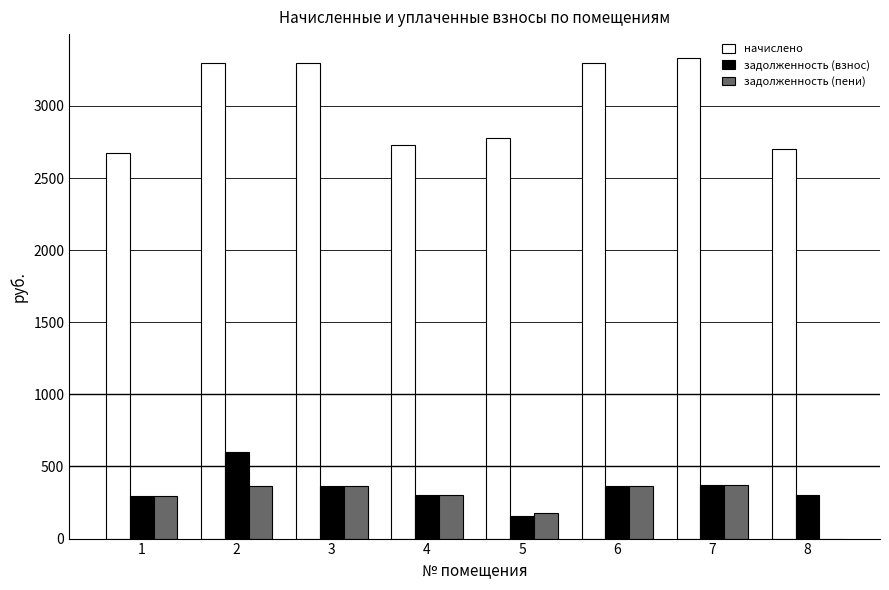

How many series are shown in this chart?

3